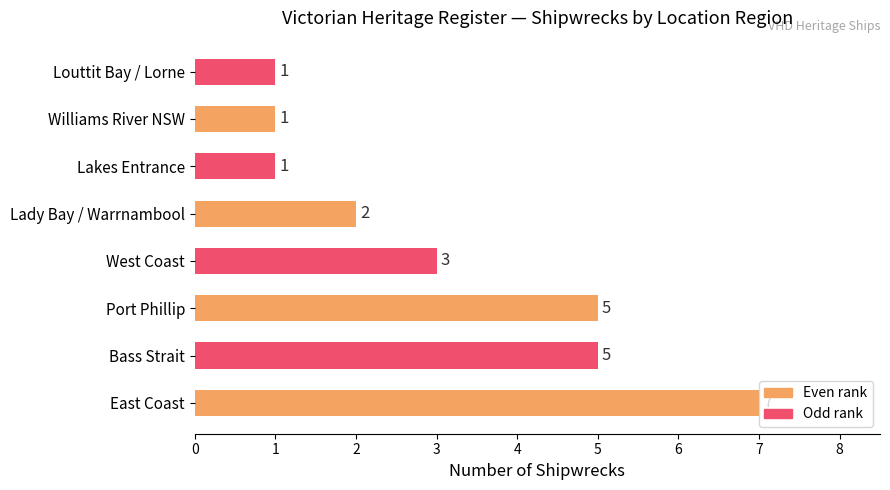

How many values are between 1 and 5?

7